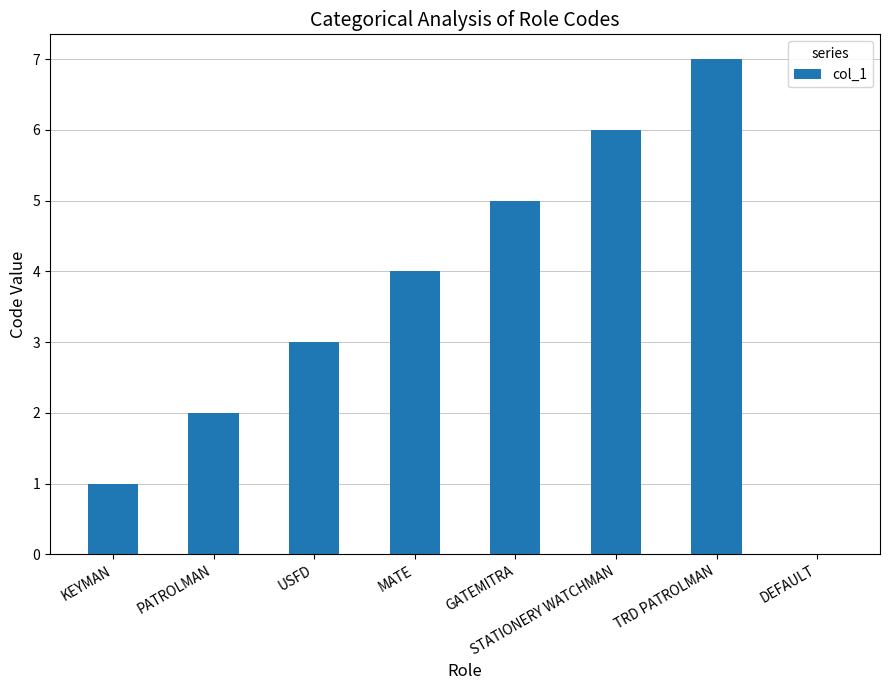

What value does the data have at USFD?

3